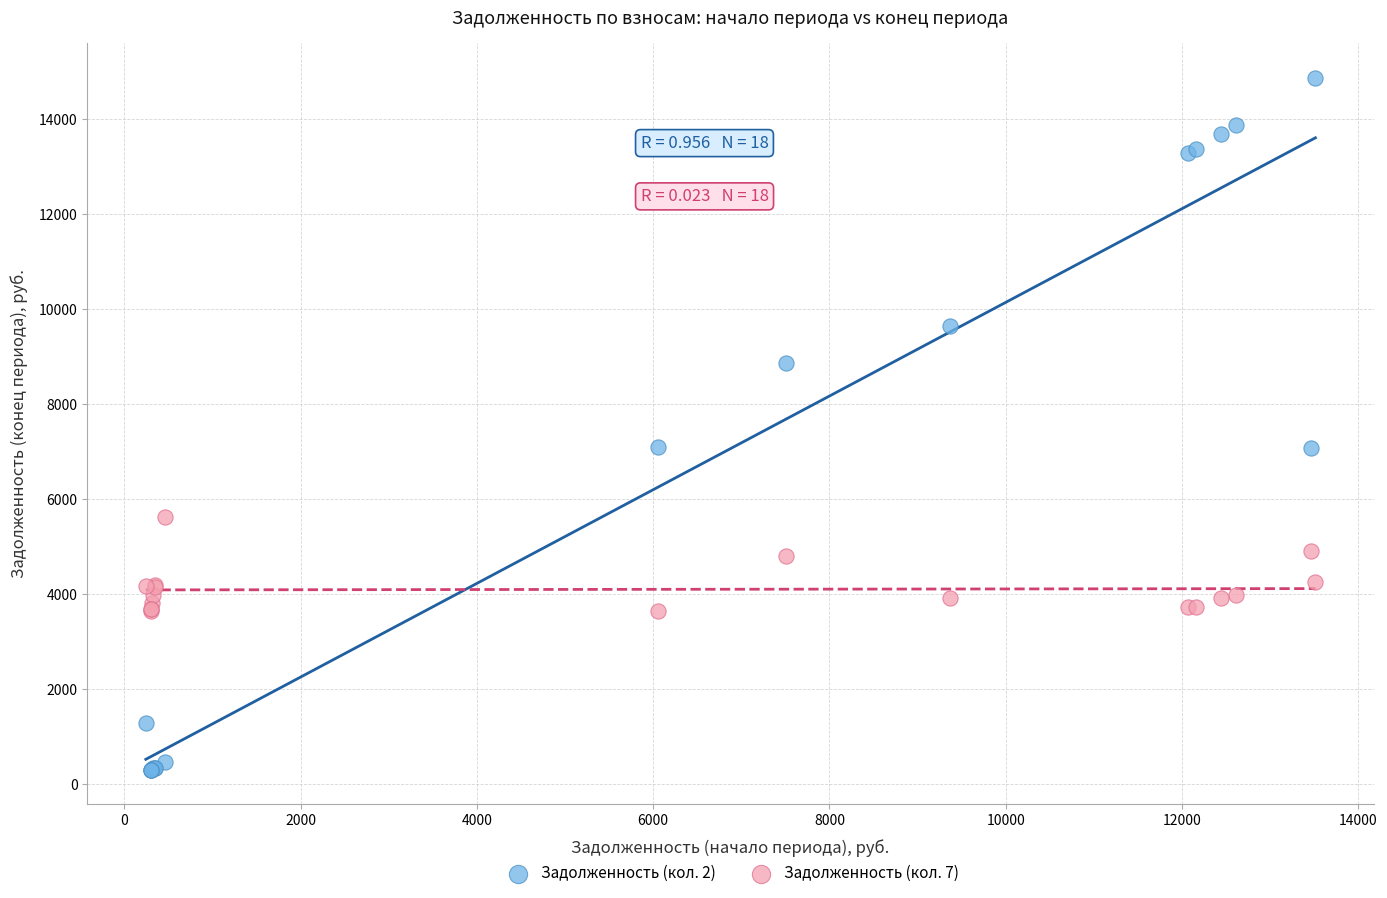

Which series has the widest spread of Y values?

Задолженность (кол. 2)